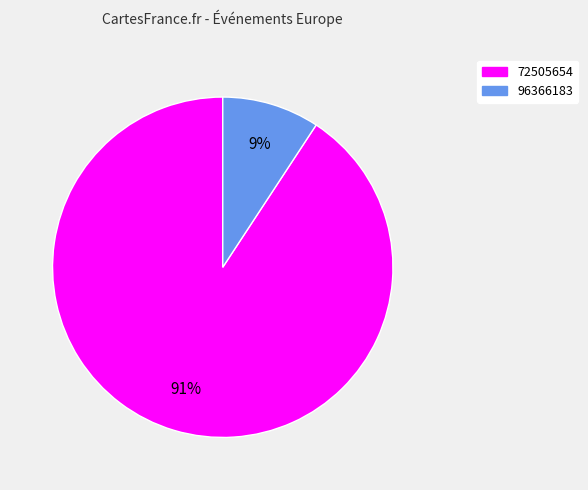

Which has a higher value, 96366183 or 72505654?

72505654